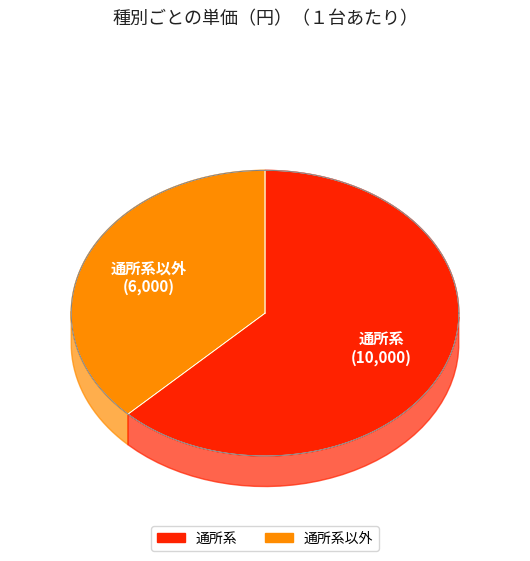

How many slices are in this pie chart?

2